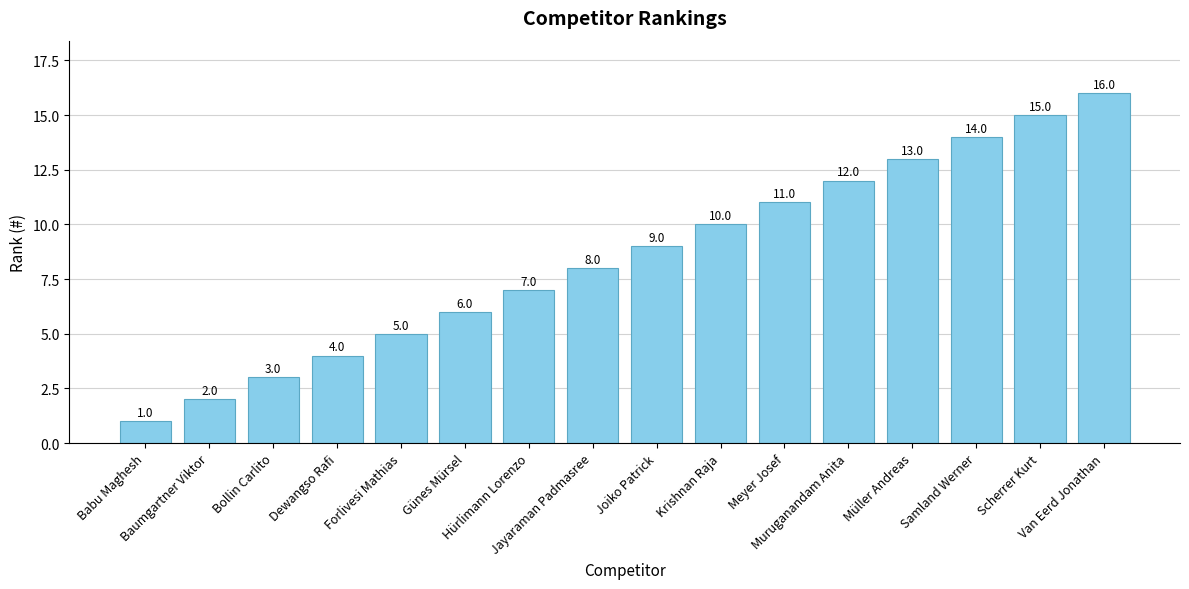

Reading left to right, what are all the values shown in this chart?

1	2	3	4	5	6	7	8	9	10	11	12	13	14	15	16